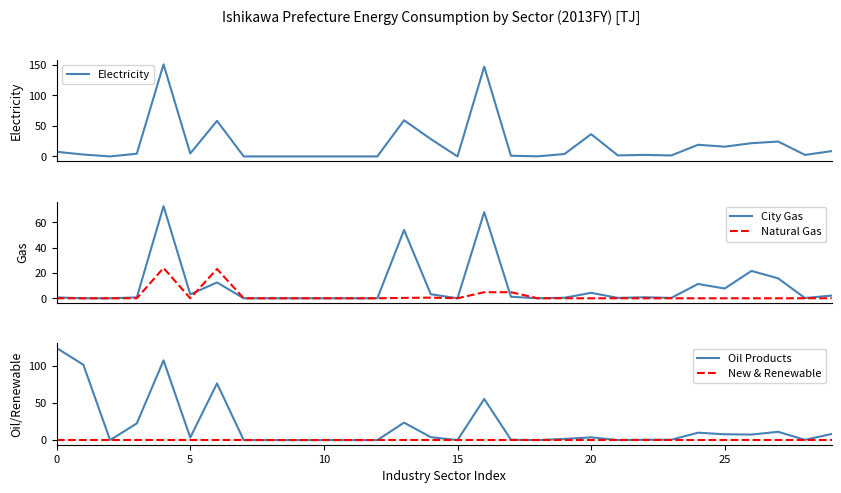

Which series ends up on top after the final intersection of City Gas and Electricity?

Electricity